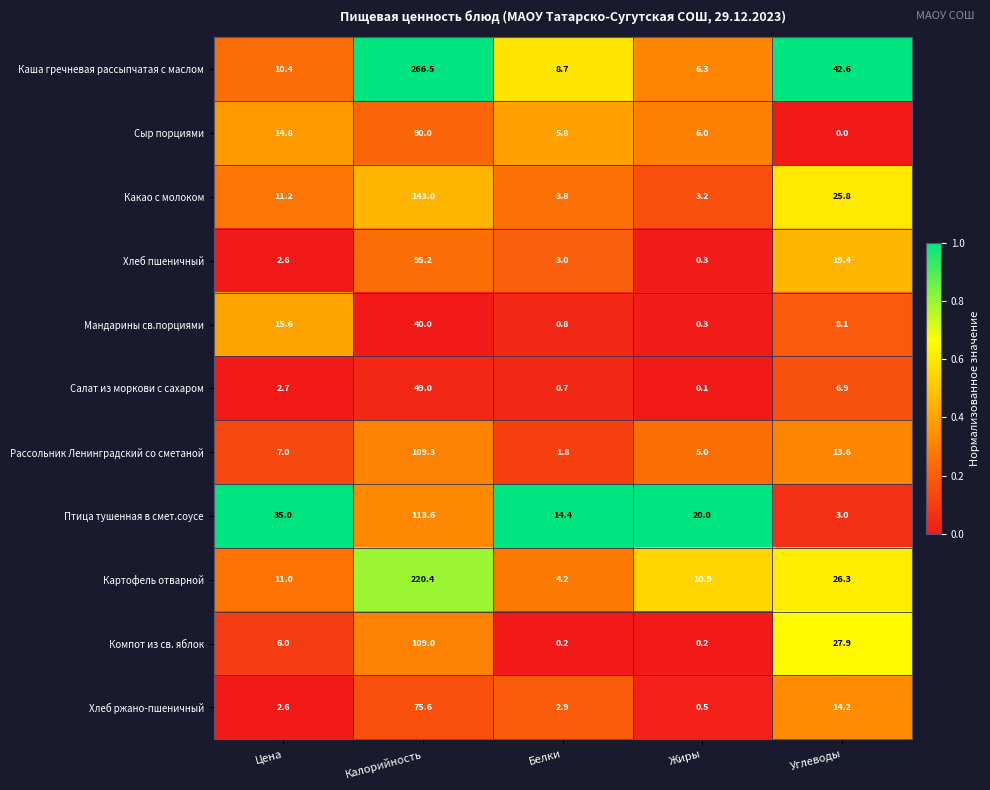

What is the greatest value displayed?

266.5